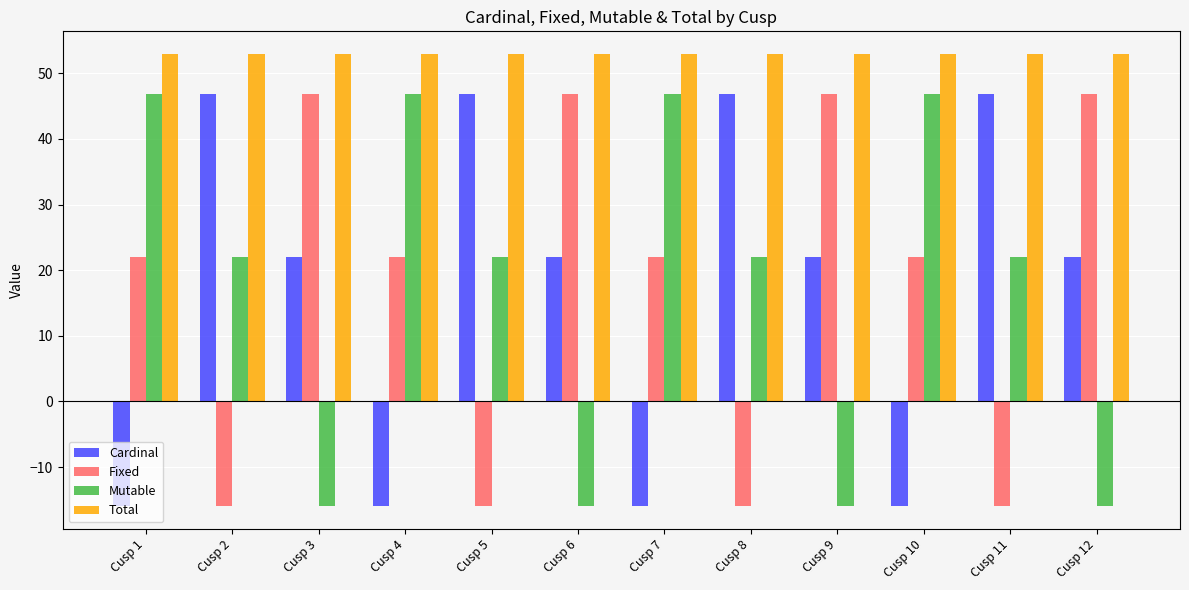

At Cusp 6, list the series in order from largest to smallest.

Total, Fixed, Cardinal, Mutable